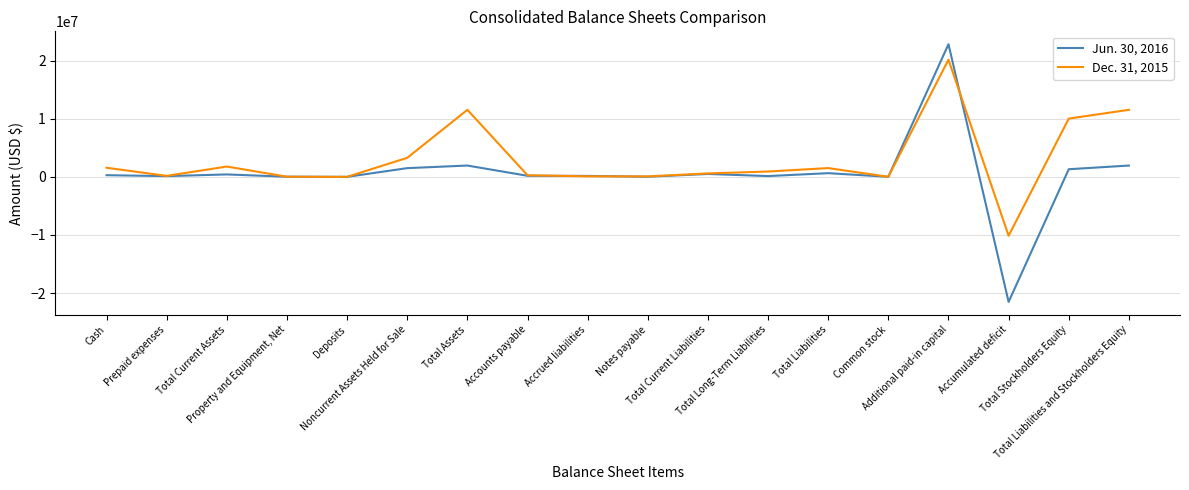

Does the chart display data point markers on the line(s)?

No